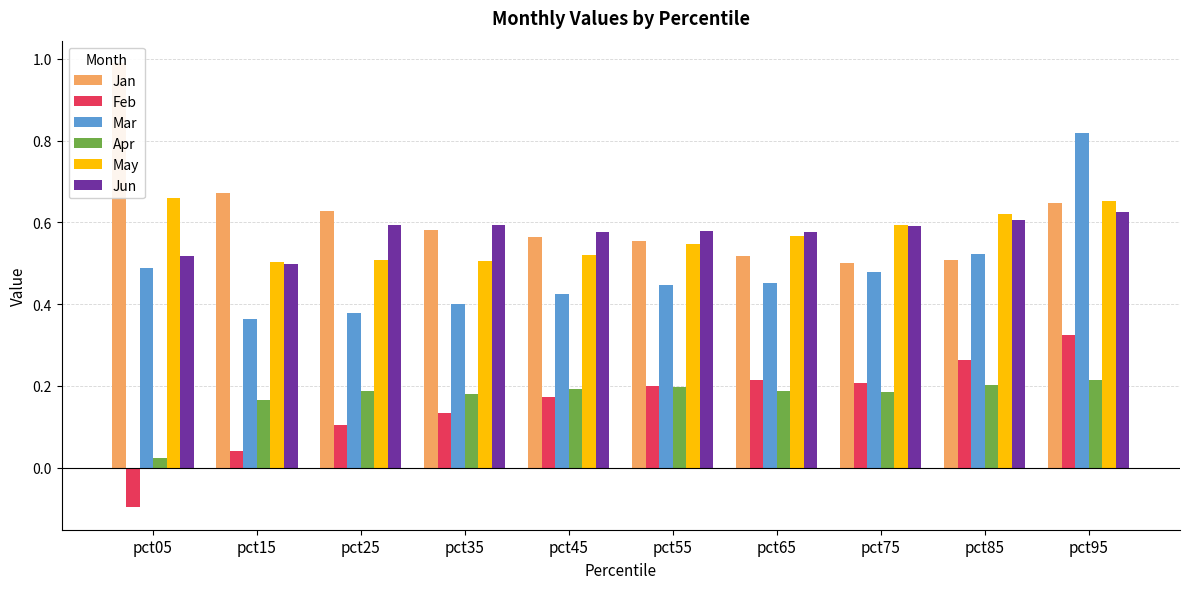

Which series has the largest total across all categories?

Jan